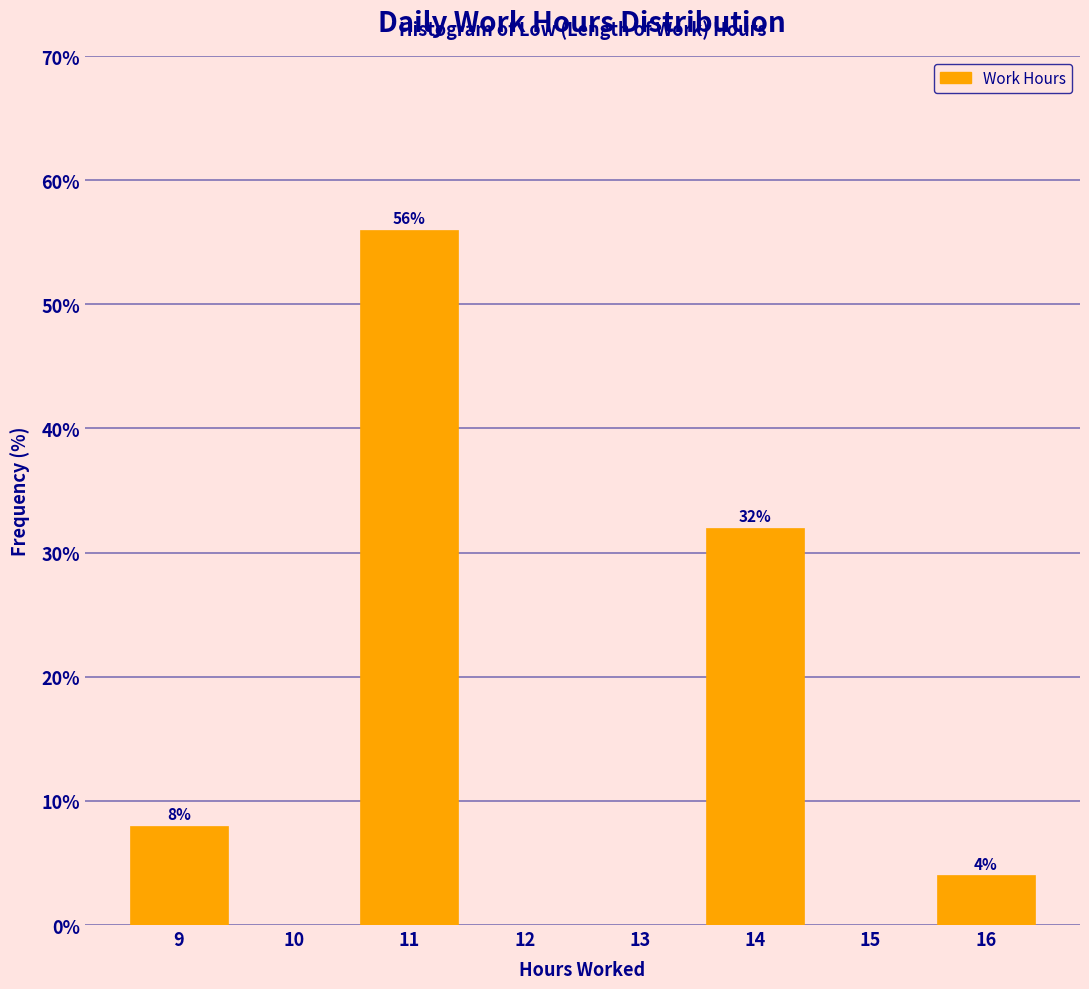

Over which range of the x-axis is the bar tallest?

10.5 to 11.5